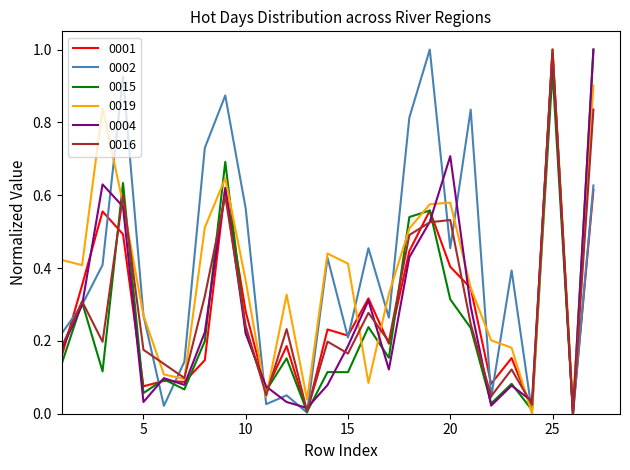

Is it true that 0019 equals 0.3 at 14?

False